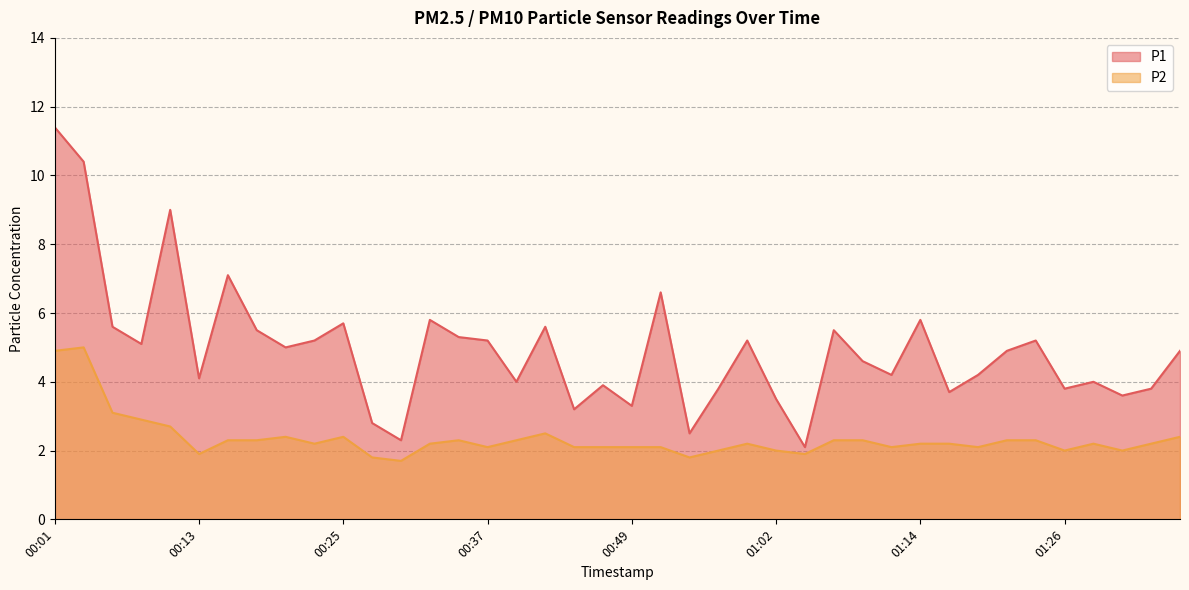

Which has a higher value, 00:52 or 00:54?

00:52